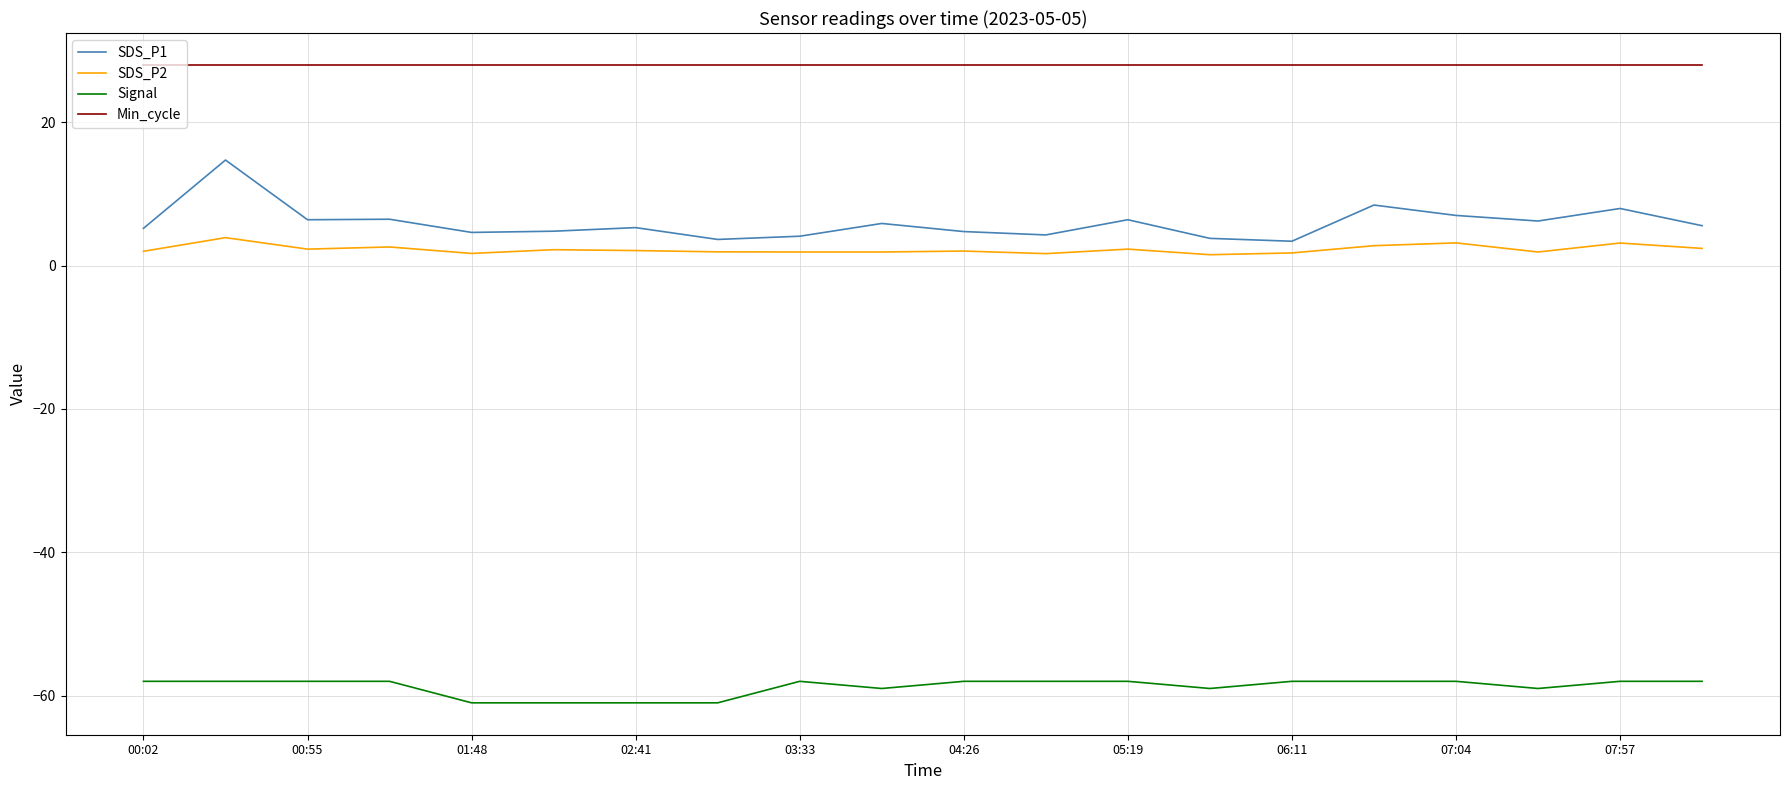

Which series has the widest spread of values?

SDS_P1